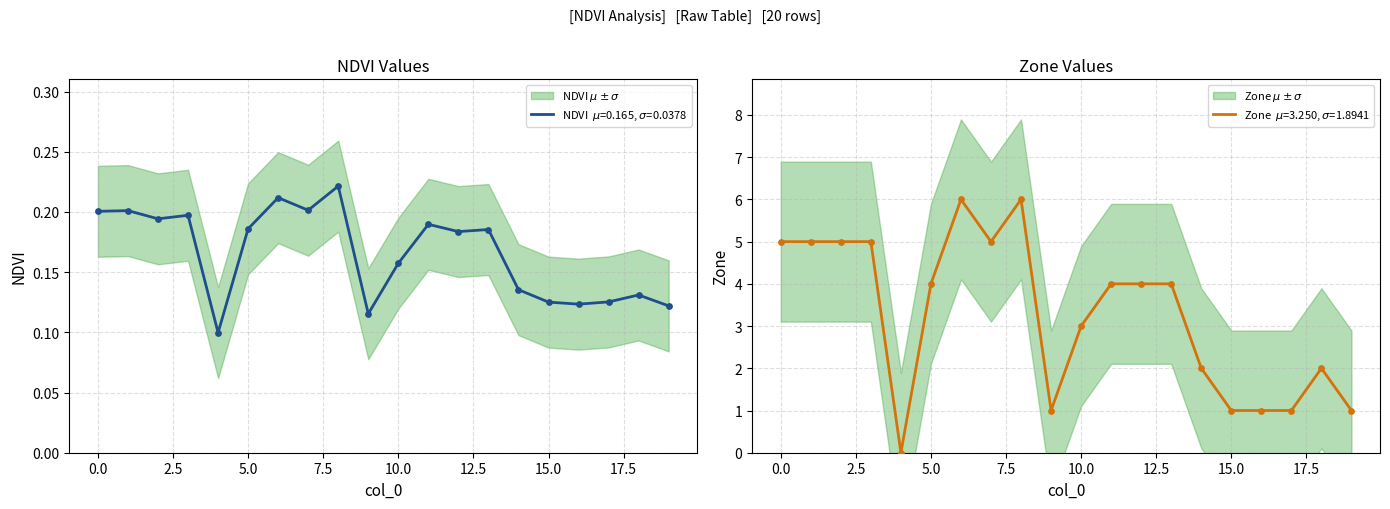

What is the total value across all series at 9?

1.1